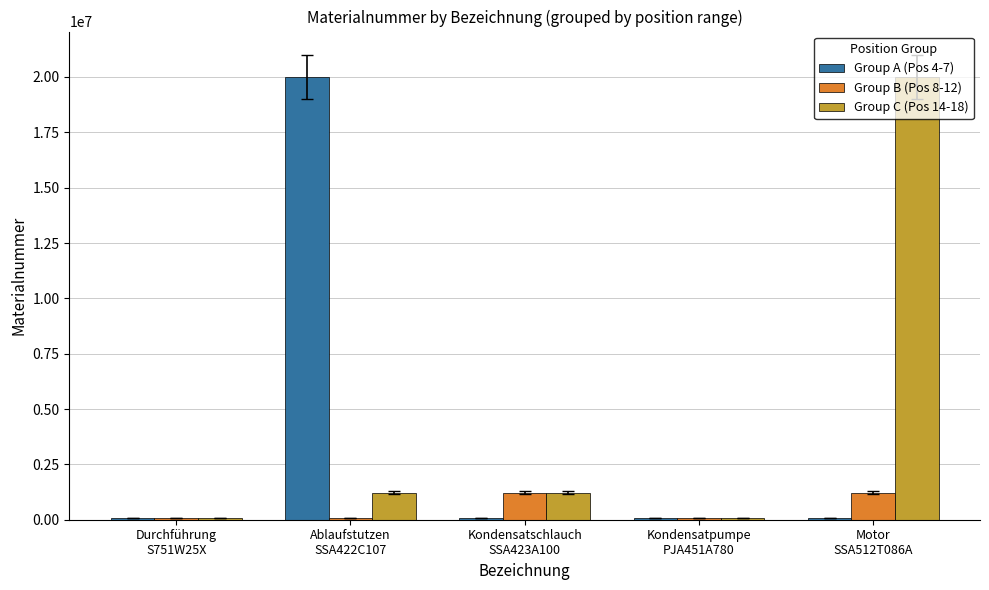

Which series has the largest range (max minus min)?

Group C (Pos 14-18)